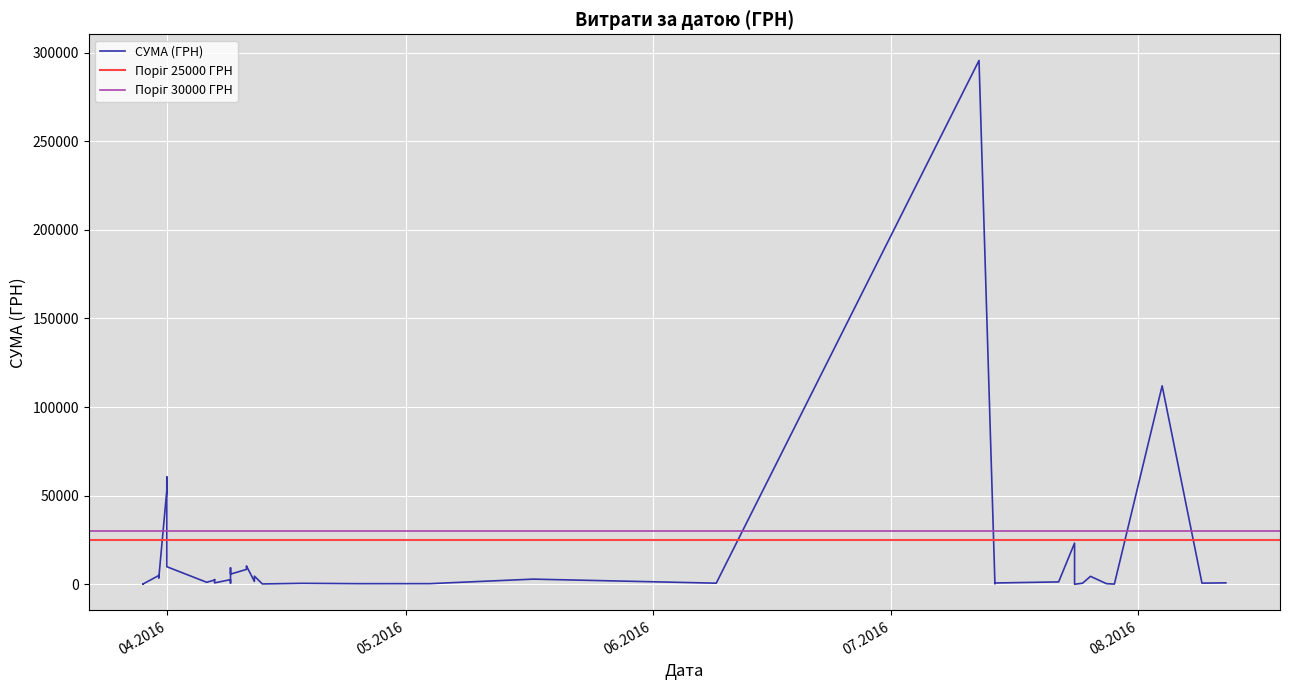

How many interior local peaks (higher than both neighbors) does the data have?

13